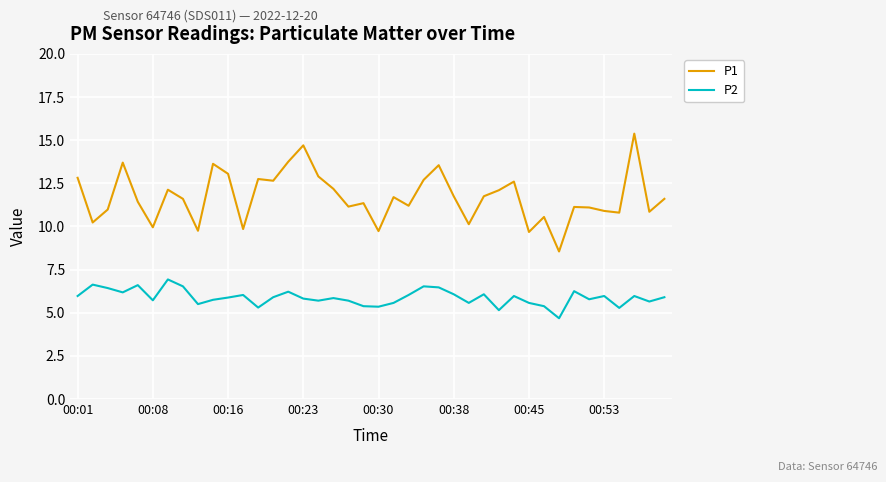

Which series has the largest range (max minus min)?

P1